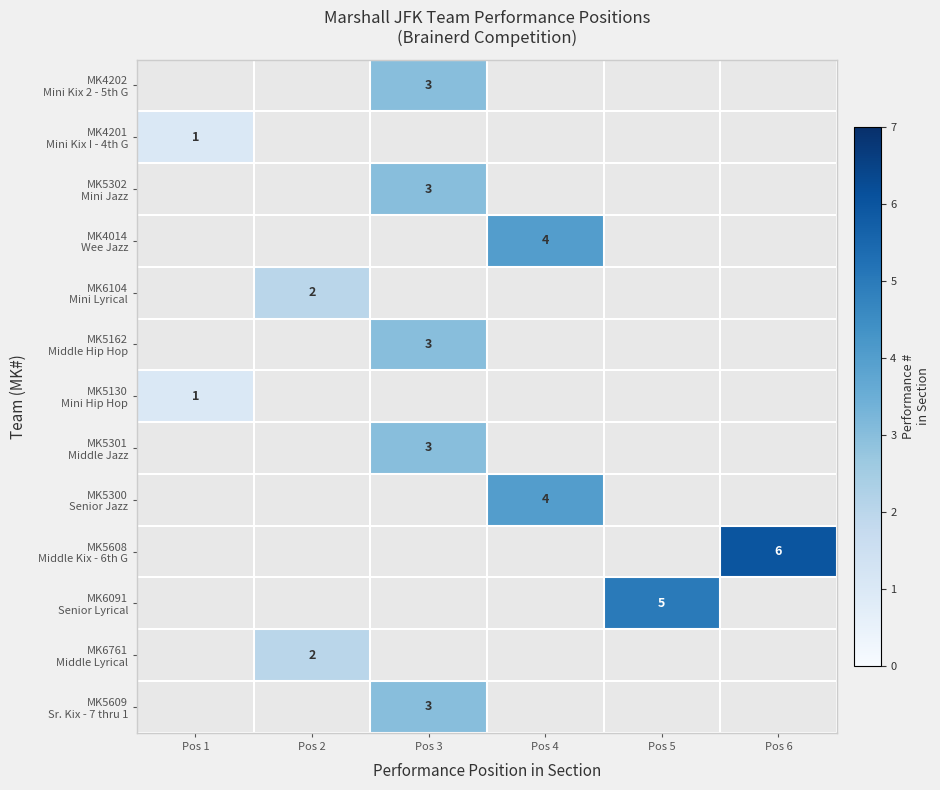

Is the value of MK5608 Middle Kix - 6th G at Pos 6 greater than the value of MK4201 Mini Kix I - 4th G at Pos 2?

No